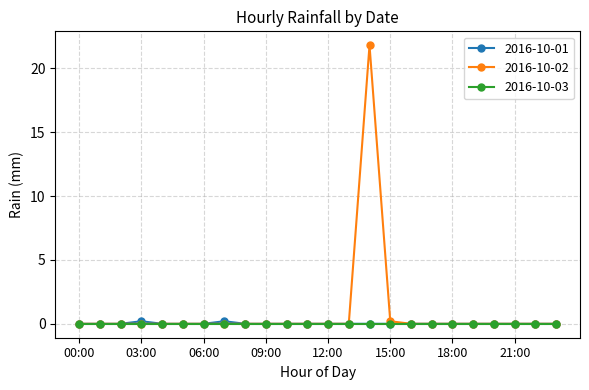

What is the greatest value displayed?

21.8